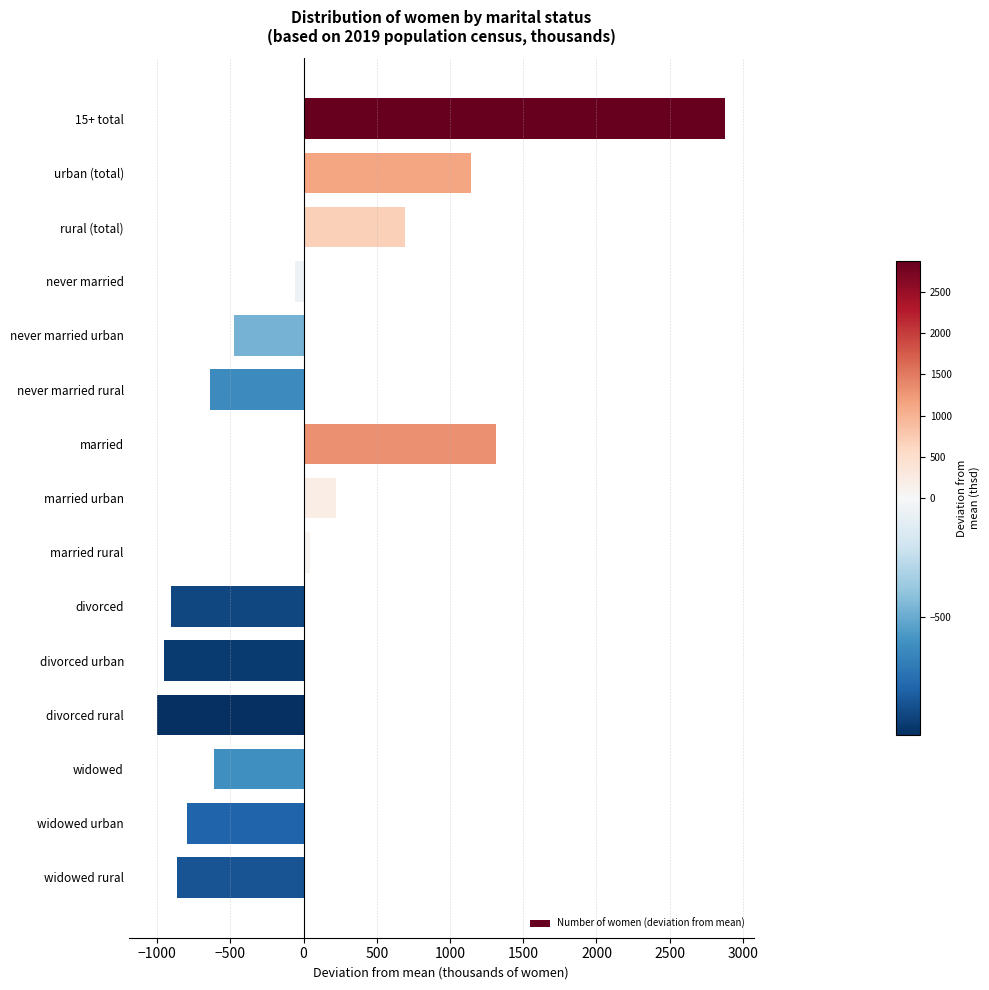

Reading top to bottom, list all the values displayed in this chart.

15+ total=2880.5	urban (total)=1142.5	rural (total)=690.5	never married=-60.5	never married urban=-471.5	never married rural=-636.5	married=1316.5	married urban=223.5	married rural=45.5	divorced=-906.5	divorced urban=-954.5	divorced rural=-999.5	widowed=-611.5	widowed urban=-797.5	widowed rural=-861.5